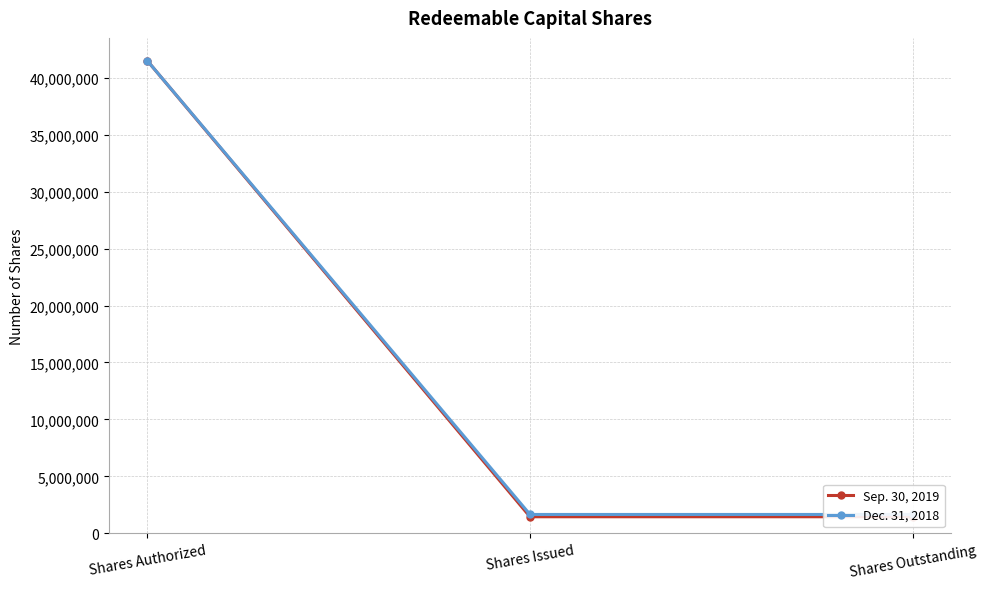

What position from the left is Shares Authorized?

1